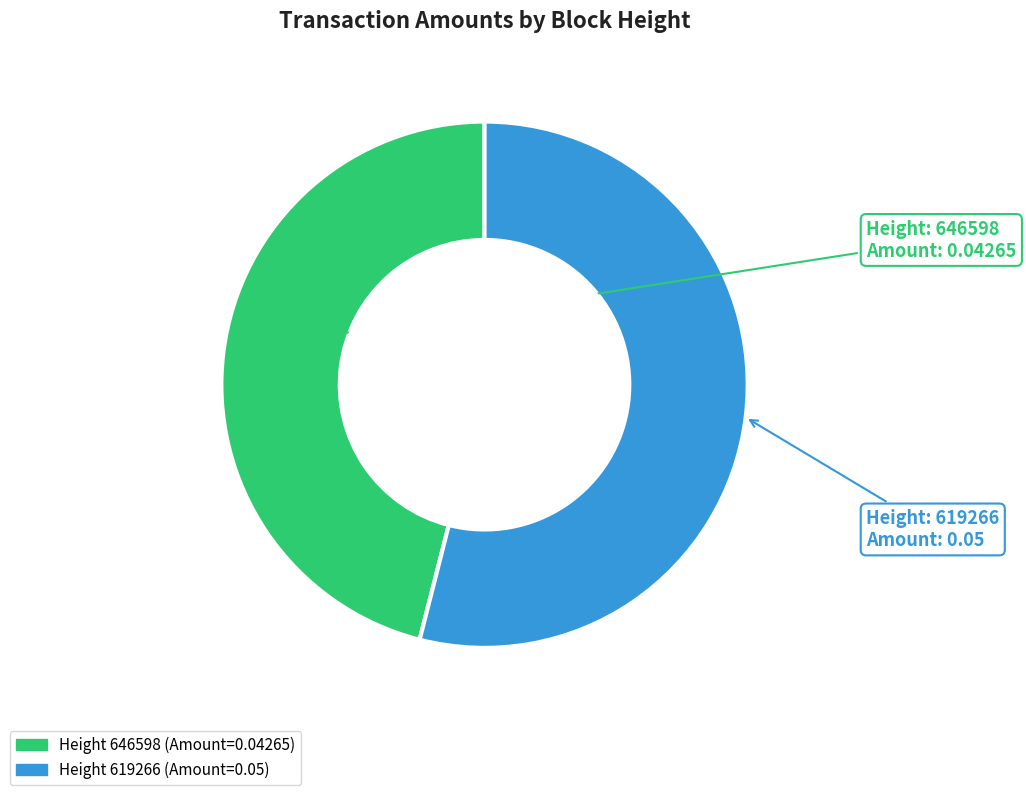

Is there any slice that represents more than half of the pie?

Yes